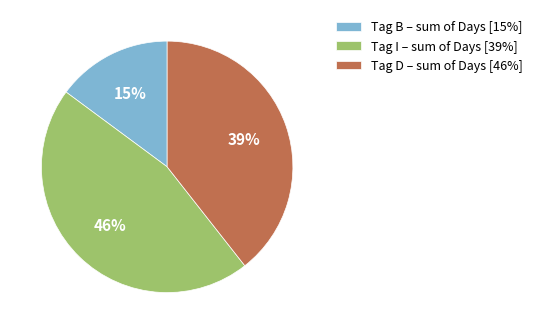

To the nearest percent, what percentage of the pie is Tag B – sum of Days [15%]?

15%